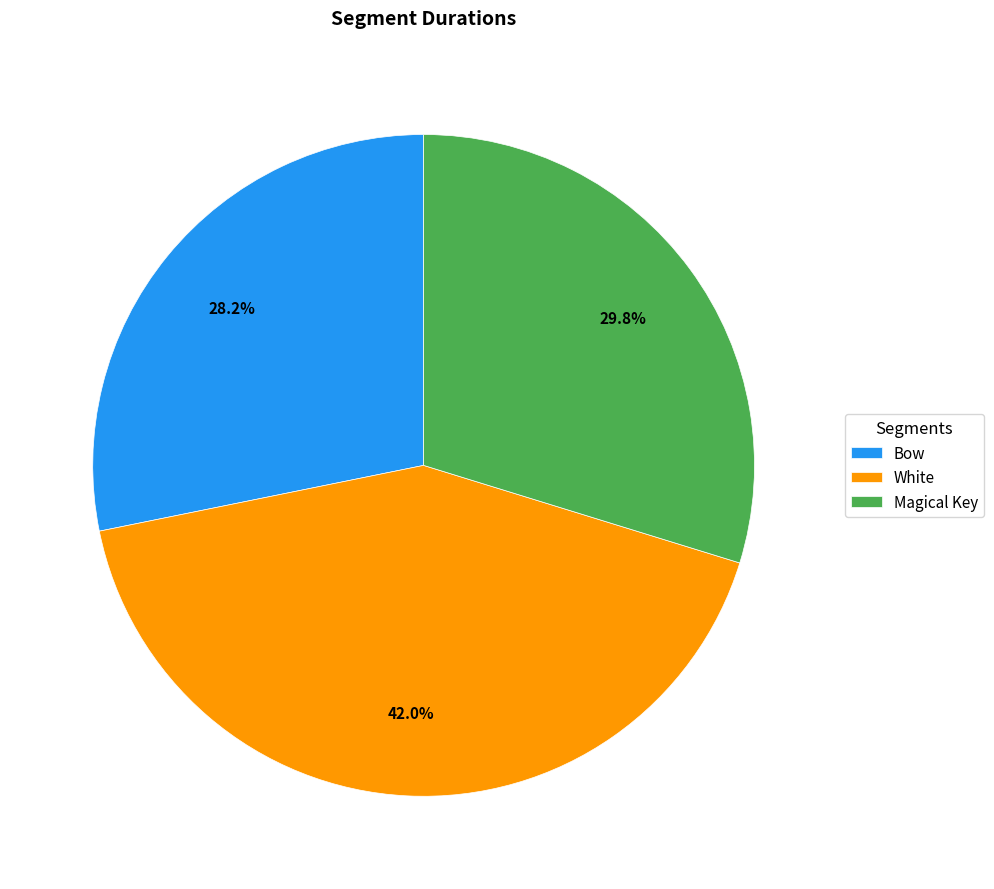

Is there a majority slice in this chart?

No